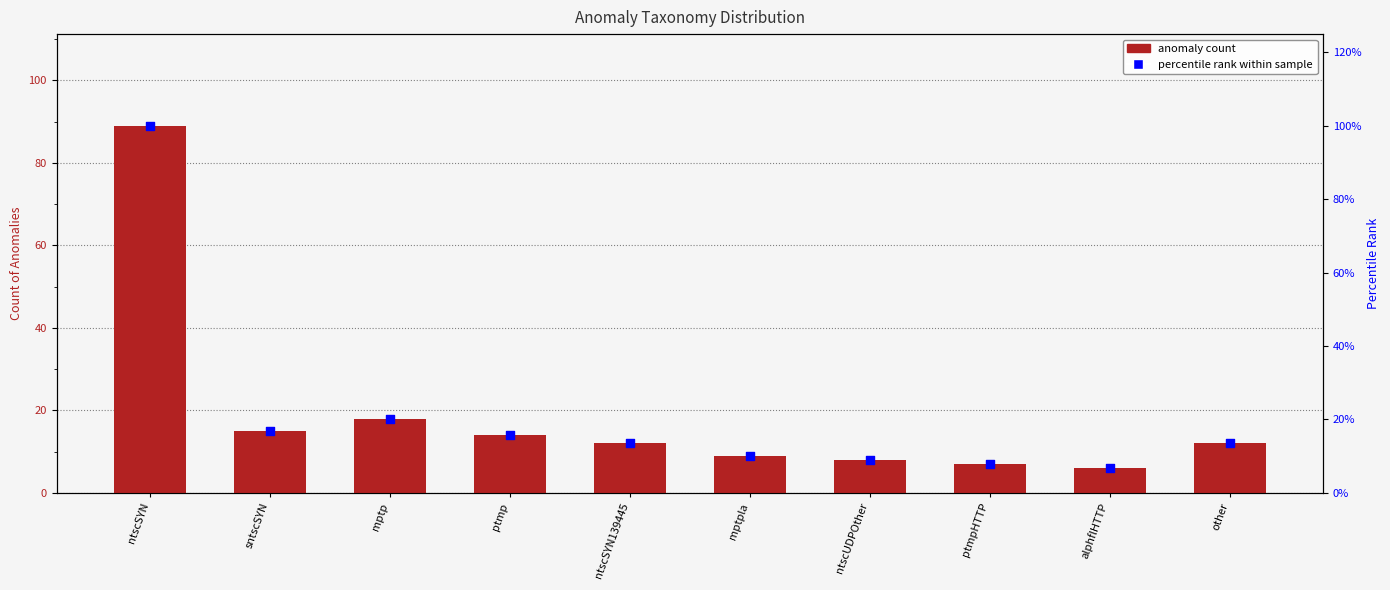

Which series reaches the maximum Y coordinate?

percentile rank within sample